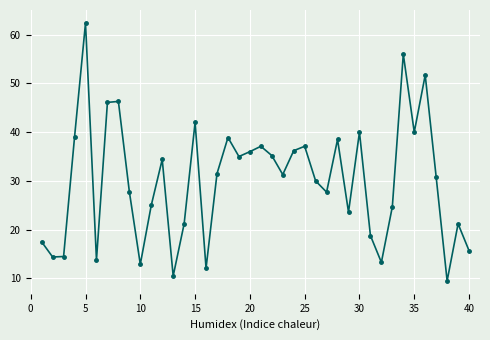

What is the smallest value displayed?

9.5